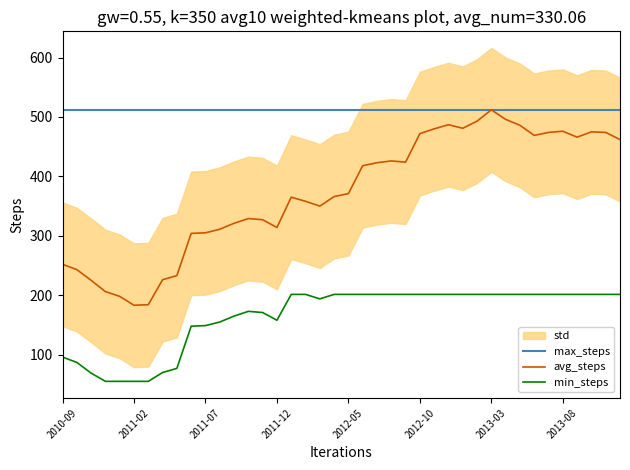

Reading right to left, transcribe all the data shown in this chart.

max_steps: 512.0	512.0	512.0	512.0	512.0	512.0	512.0	512.0	512.0	512.0	512.0	512.0	512.0	512.0	512.0	512.0	512.0	512.0	512.0	512.0	512.0	512.0	512.0	512.0	512.0	512.0	512.0	512.0	512.0	512.0	512.0	512.0	512.0	512.0	512.0	512.0	512.0	512.0	512.0	512.0
avg_steps: 462.0	474.0	475.0	466.0	476.0	474.0	469.0	486.0	496.0	512.0	493.0	481.0	487.0	480.0	472.0	424.0	426.0	423.0	418.0	371.0	366.0	350.0	358.0	365.0	314.0	327.0	329.0	321.0	311.0	305.0	304.0	233.0	226.0	184.0	183.0	198.0	206.0	225.0	243.0	252.0
min_steps: 201.3	201.3	201.3	201.3	201.3	201.3	201.3	201.3	201.3	201.3	201.3	201.3	201.3	201.3	201.3	201.3	201.3	201.3	201.3	201.3	201.3	193.8	201.3	201.3	157.8	170.8	172.8	164.8	154.8	148.8	147.8	76.8	69.8	54.9	54.9	54.9	54.9	68.8	86.8	95.8